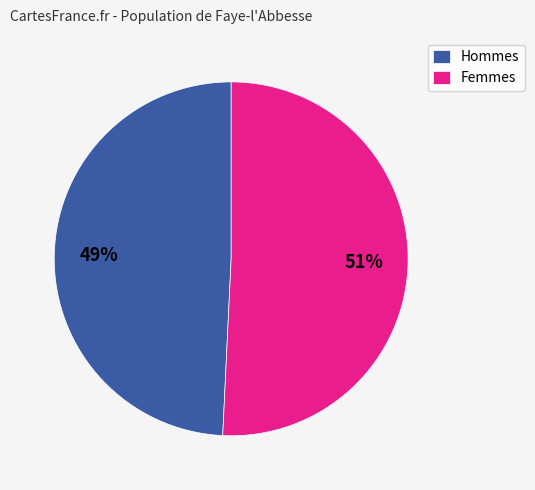

Which category has the biggest portion of the pie?

Femmes